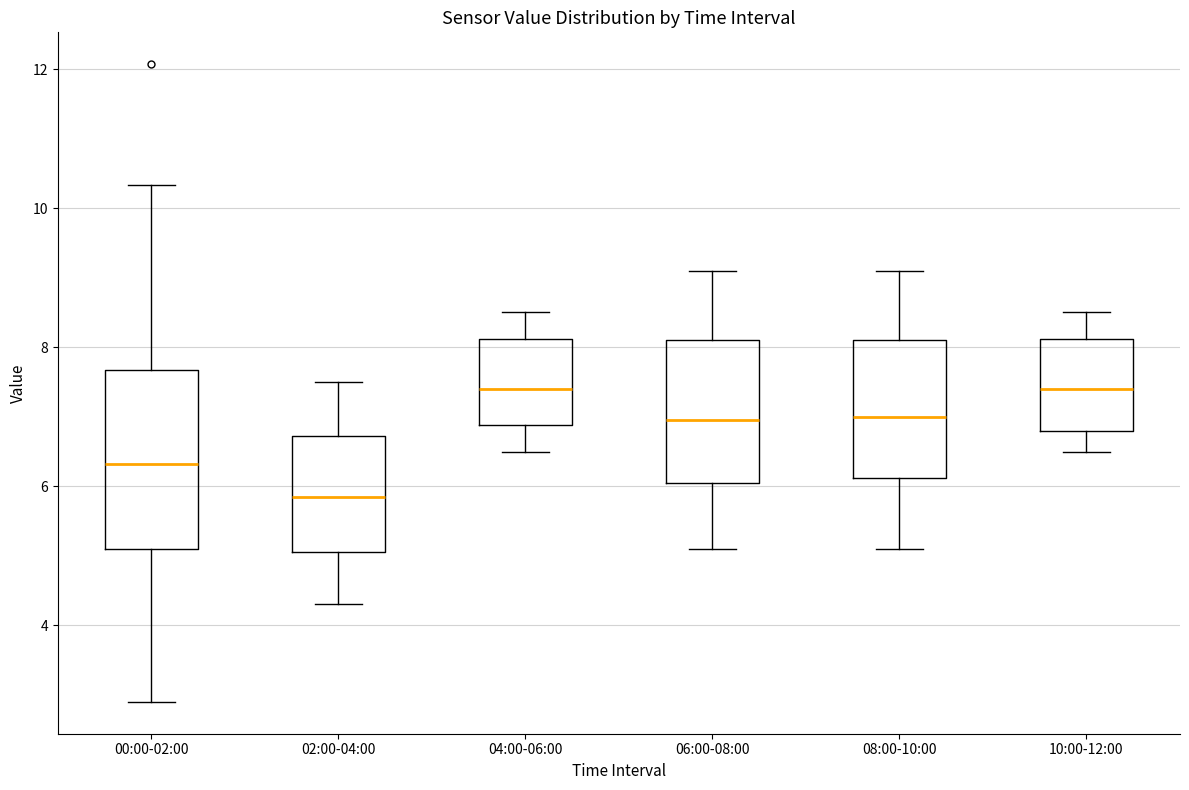

Reading left to right, read every box against the y-axis: the position of its median line, the range the box covers, and the ends of its whiskers. The values are not printed on the chart, so give them approximately, as read against the axis.

00:00-02:00: median 6.4, box 5.2 to 7.6, whiskers 3.0 to 10.4
02:00-04:00: median 5.8, box 5.0 to 6.8, whiskers 4.4 to 7.6
04:00-06:00: median 7.4, box 6.8 to 8.2, whiskers 6.6 to 8.6
06:00-08:00: median 7.0, box 6.0 to 8.2, whiskers 5.2 to 9.2
08:00-10:00: median 7.0, box 6.2 to 8.2, whiskers 5.2 to 9.2
10:00-12:00: median 7.4, box 6.8 to 8.2, whiskers 6.6 to 8.6